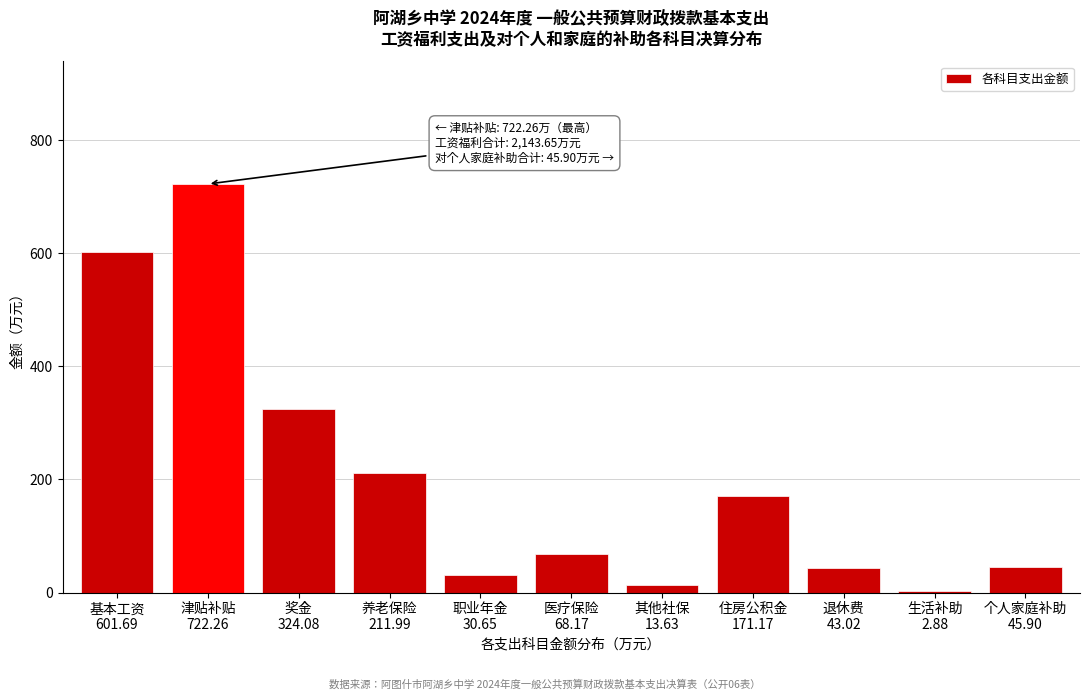

What is the difference between the maximum and minimum values?

719.4